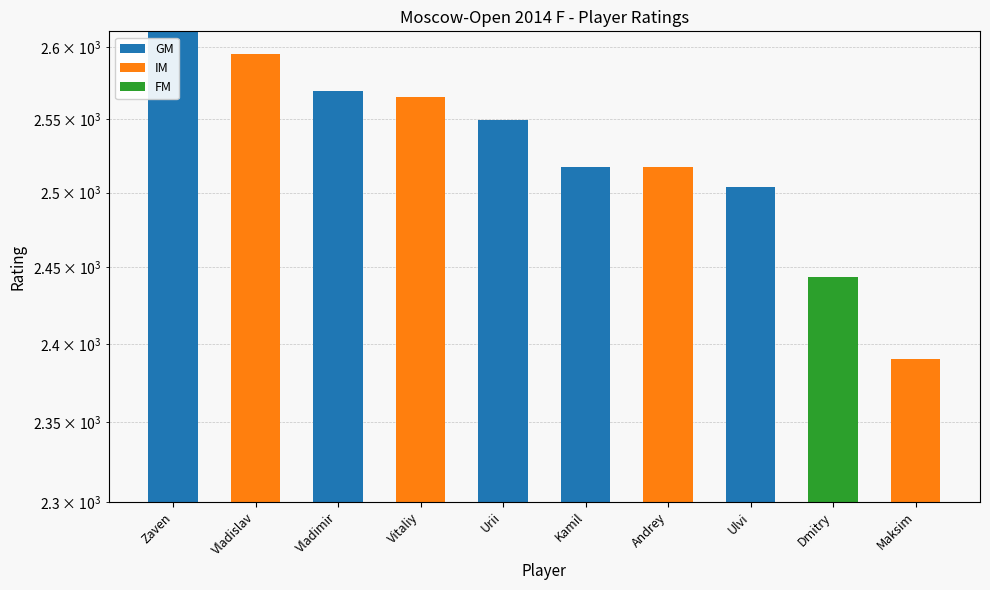

Are the bars grouped side by side (vs. stacked)?

Yes